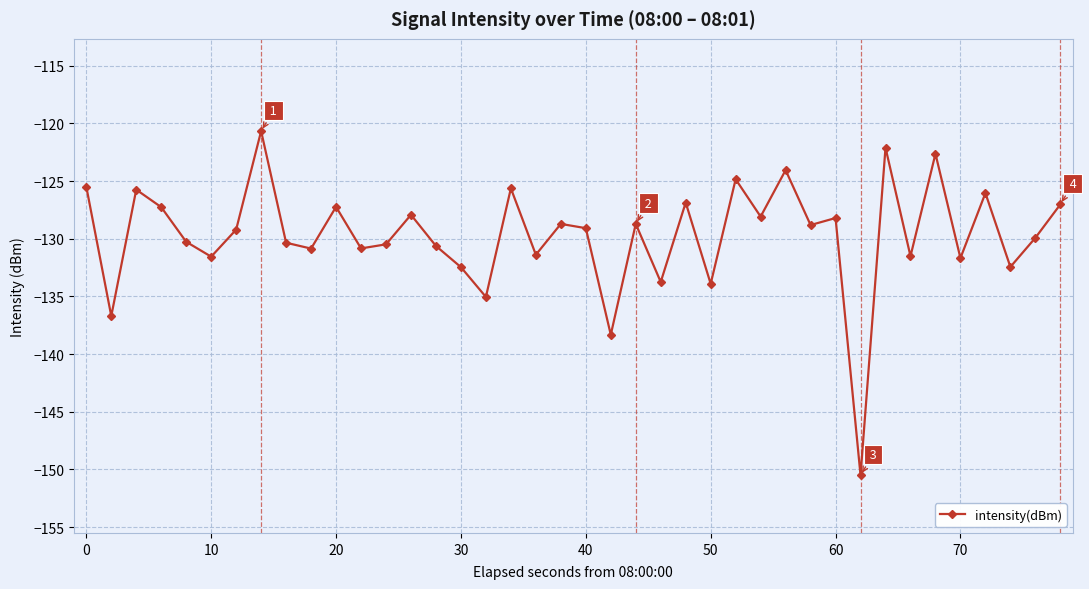

Does the chart have visible grid lines?

Yes